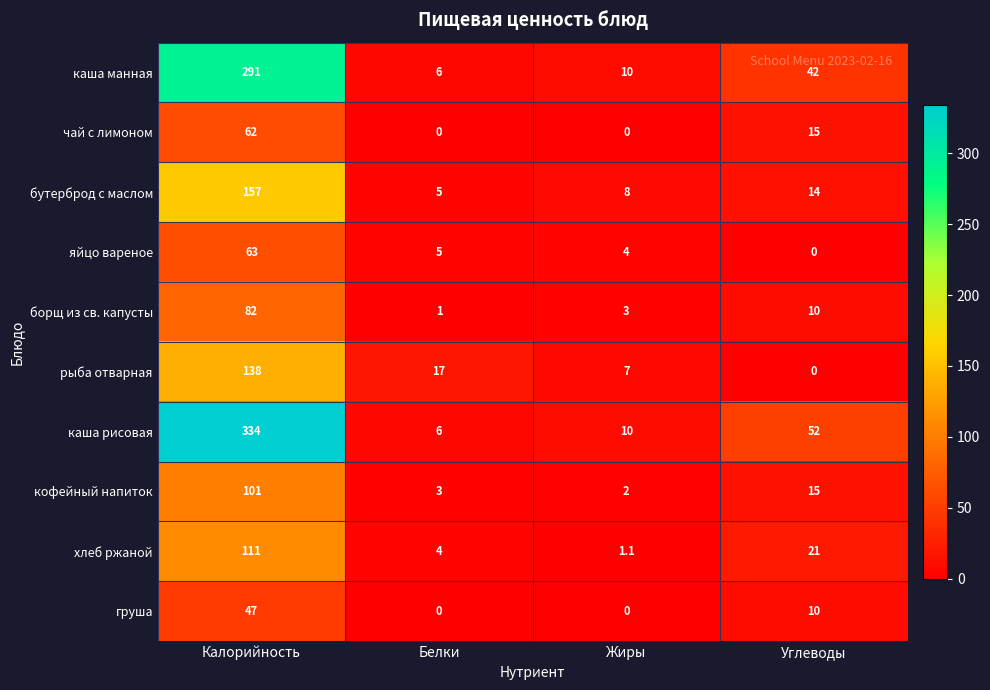

List the labels in order of каша манная value, largest first.

Калорийность, Углеводы, Жиры, Белки